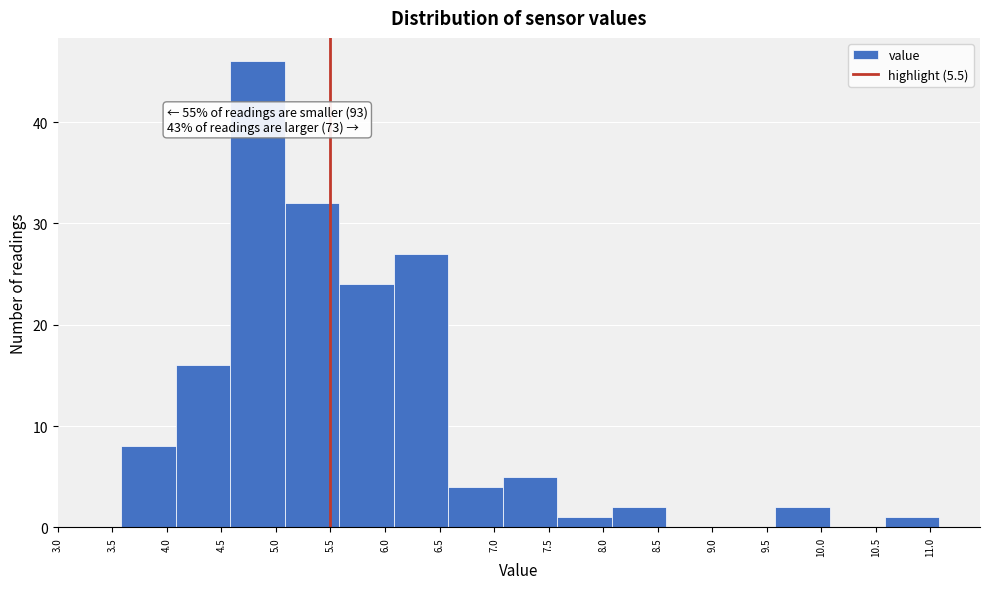

Over which range of the x-axis is the bar tallest?

4.58 to 5.08